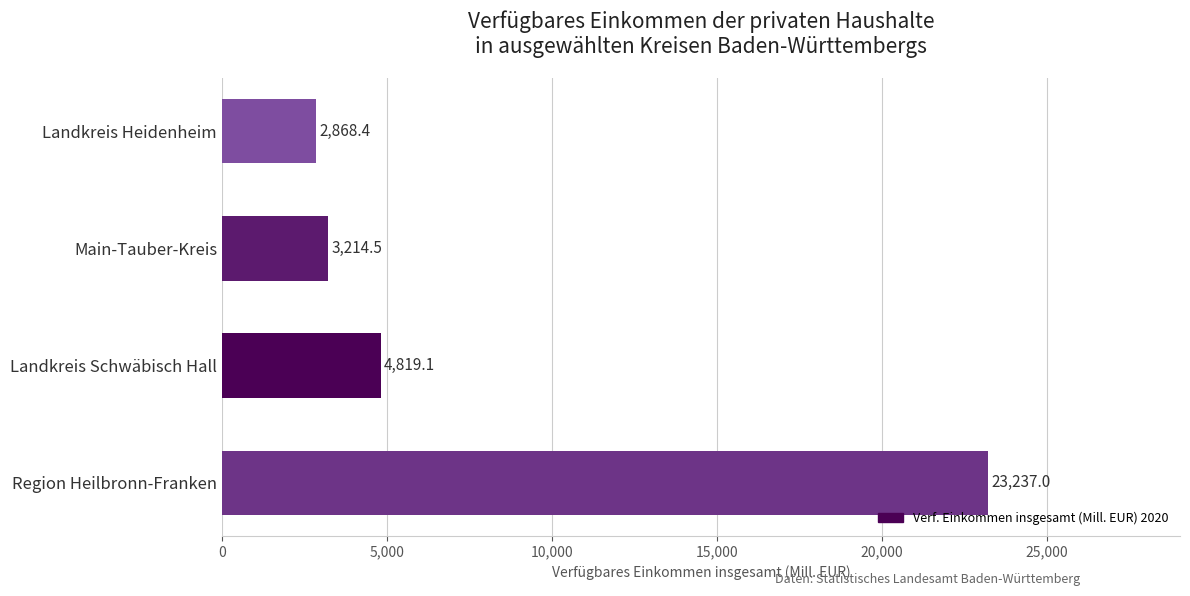

What is the difference between the second highest and minimum values?

1950.7